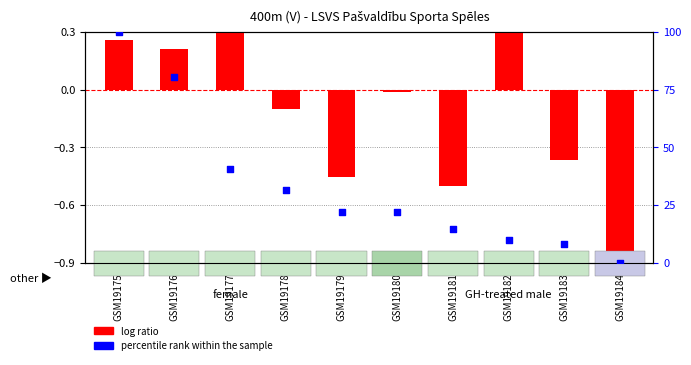

Which series contains the lowest Y value?

log ratio